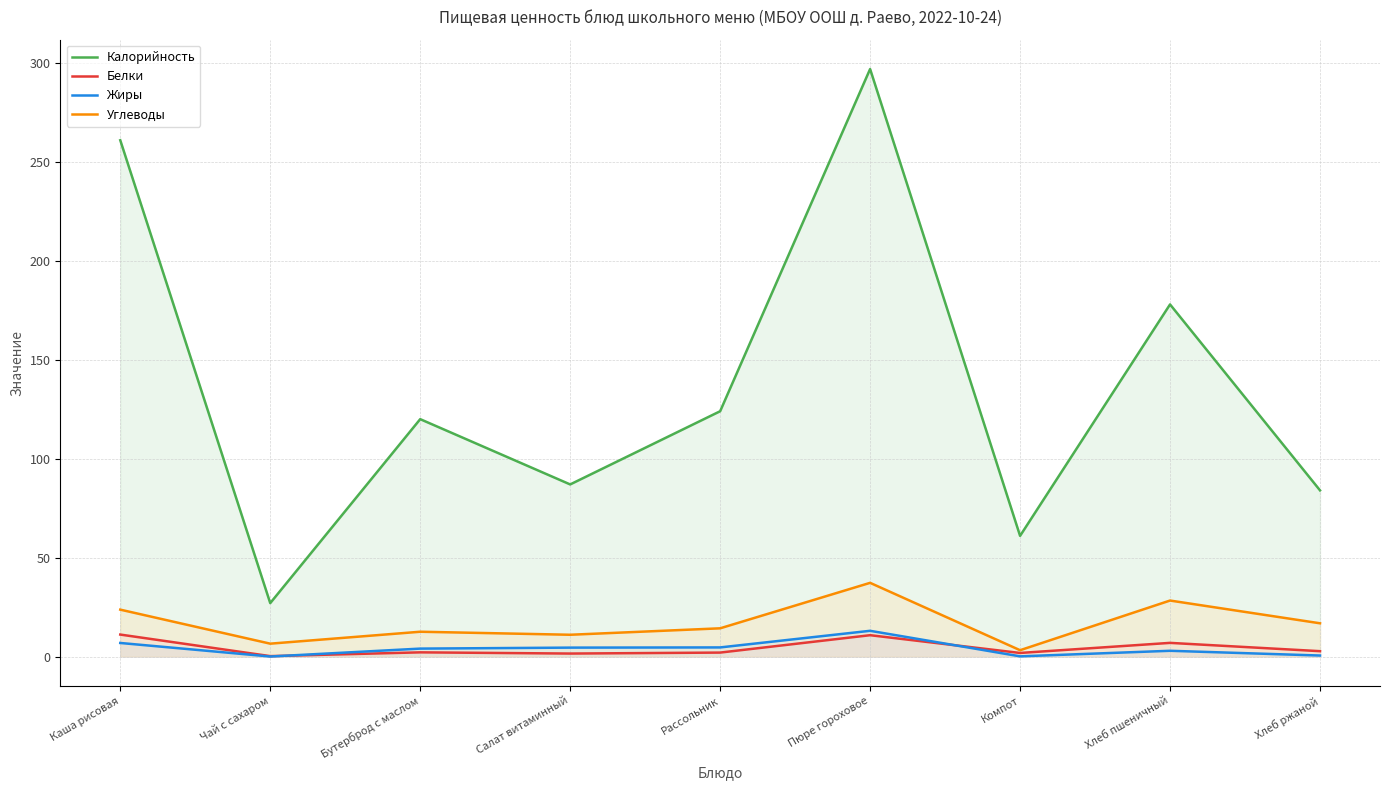

Is it true that Белки equals 6.9 at Хлеб пшеничный?

True